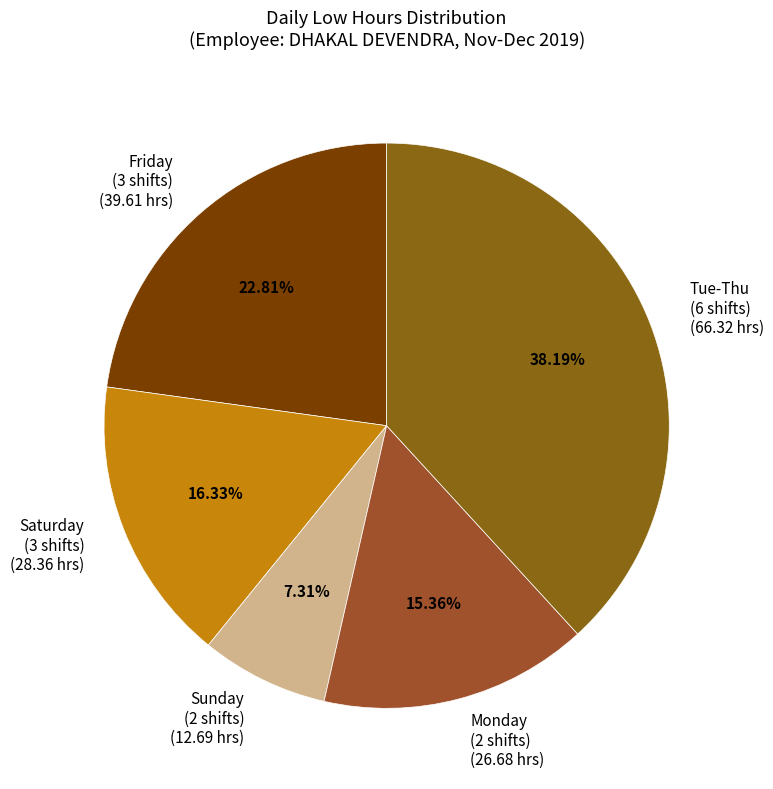

Is the sum of Tue-Thu (6 shifts) (66.32 hrs) and Monday (2 shifts) (26.68 hrs) greater than half?

Yes